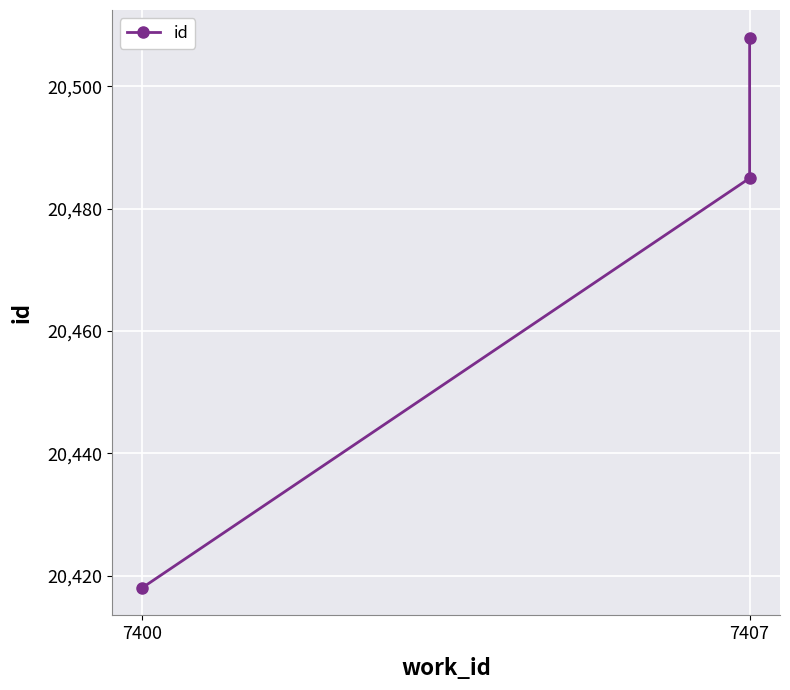

The value at 7407 is 32115. True or false?

False